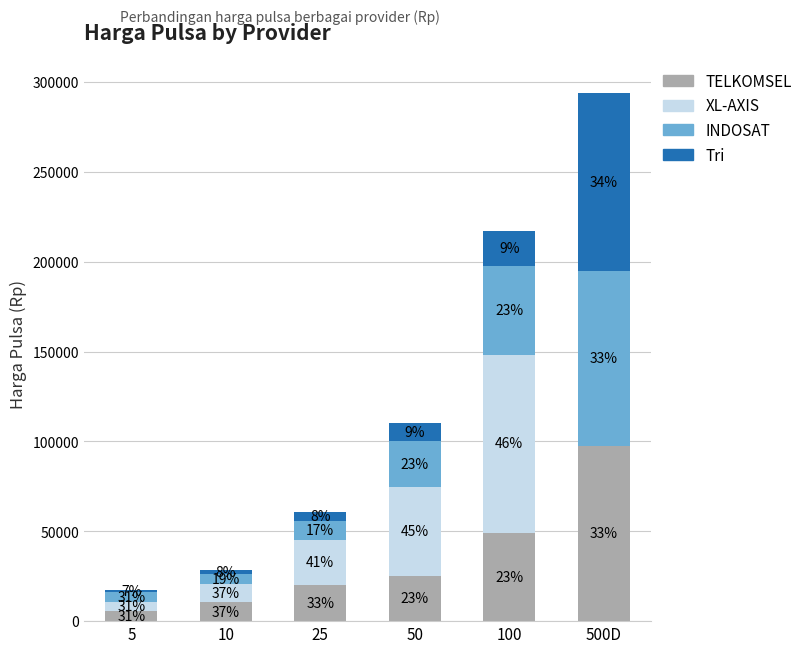

What is the approximate value of TELKOMSEL at 100?

49150